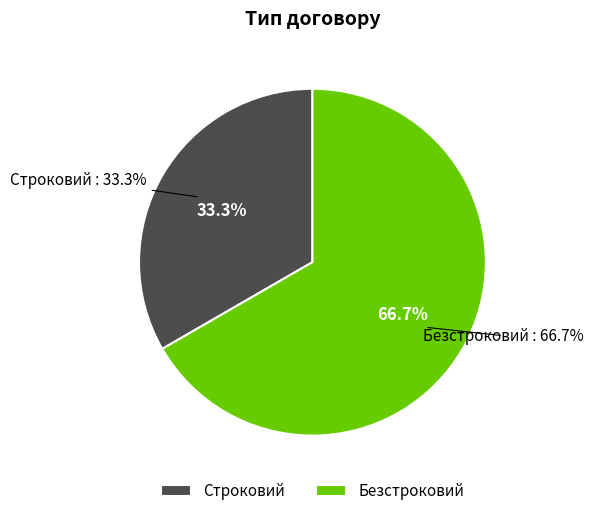

To the nearest percent, what percentage of the pie is Безстроковий?

67%